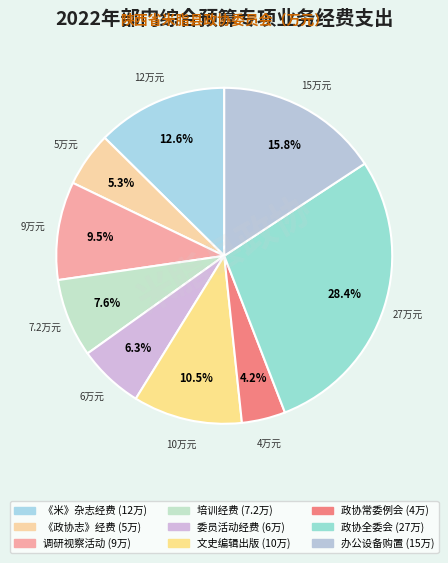

To the nearest percent, what is the difference between the largest and smallest slice percentages?

24%